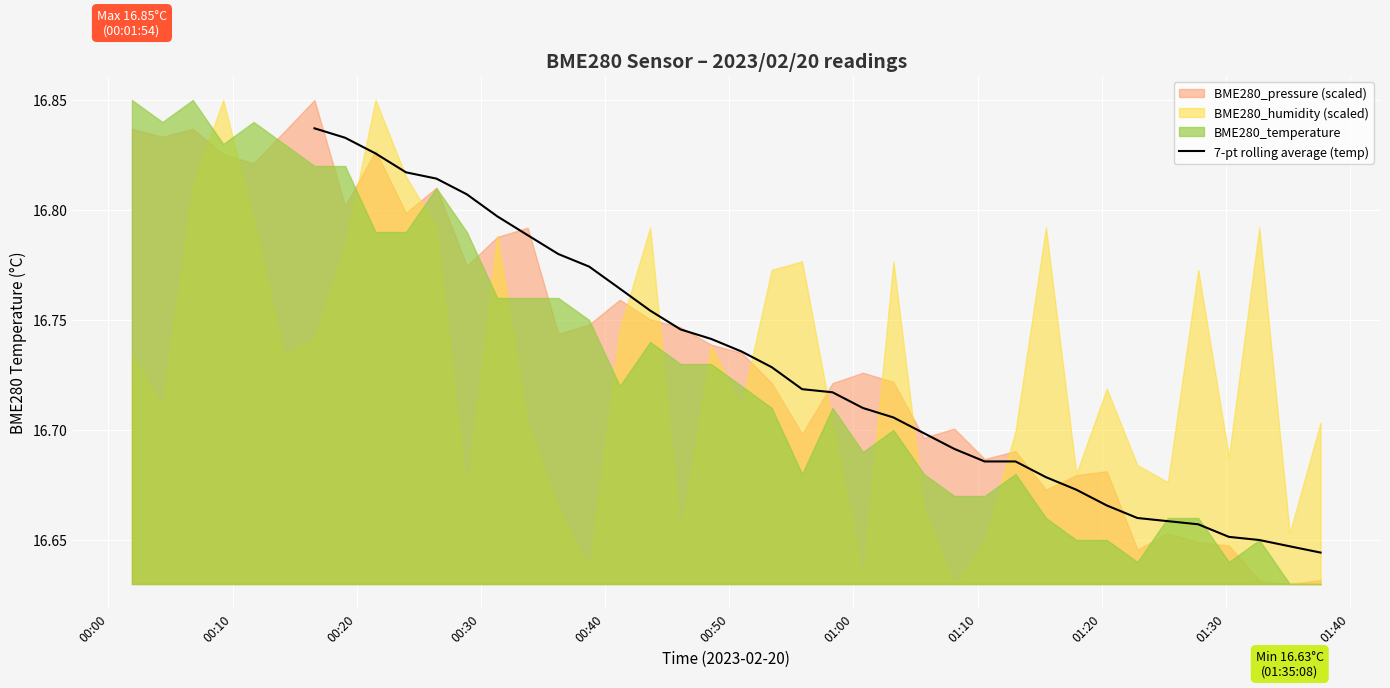

What is the maximum value shown in the chart?

16.8